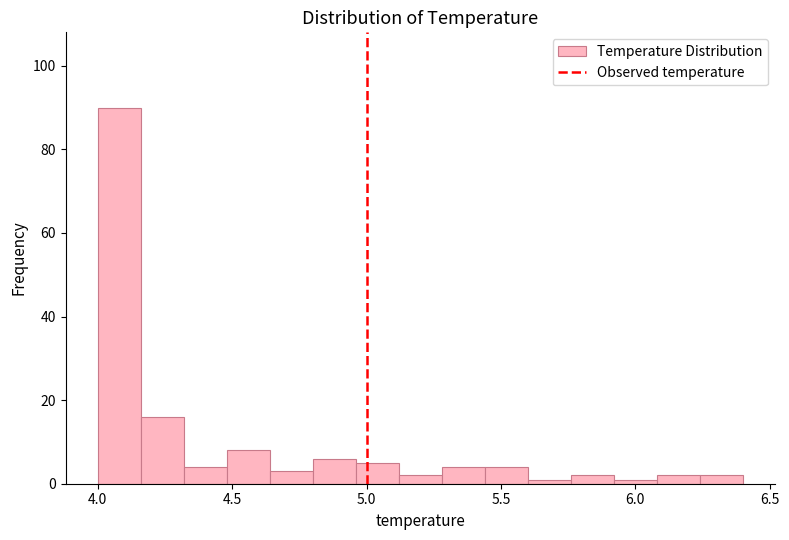

Around what value on the x-axis is the tallest bar? Give the approximate position of its centre, as read against the axis.

4.10